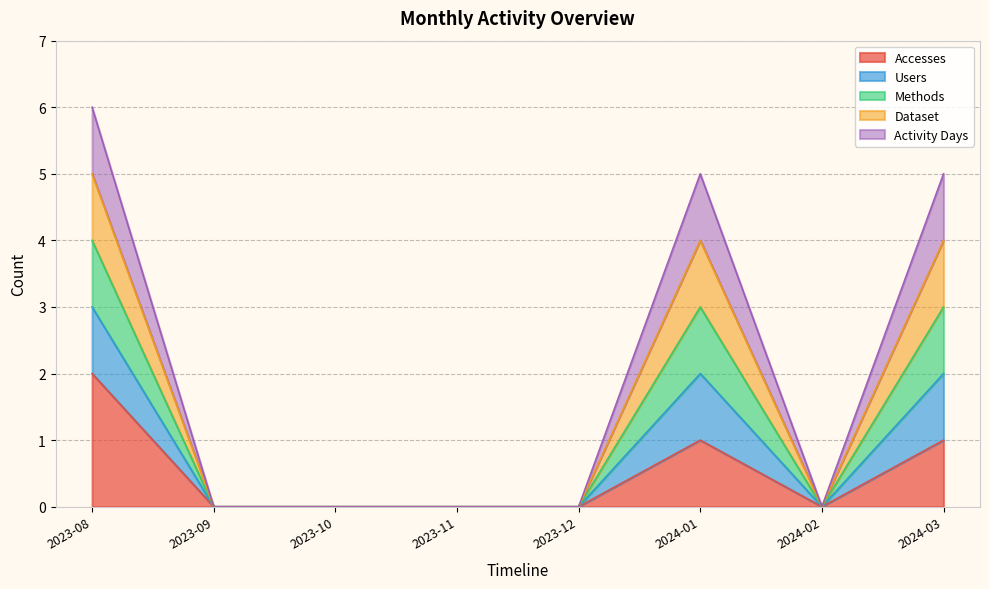

Does the chart display data point markers on the line(s)?

No